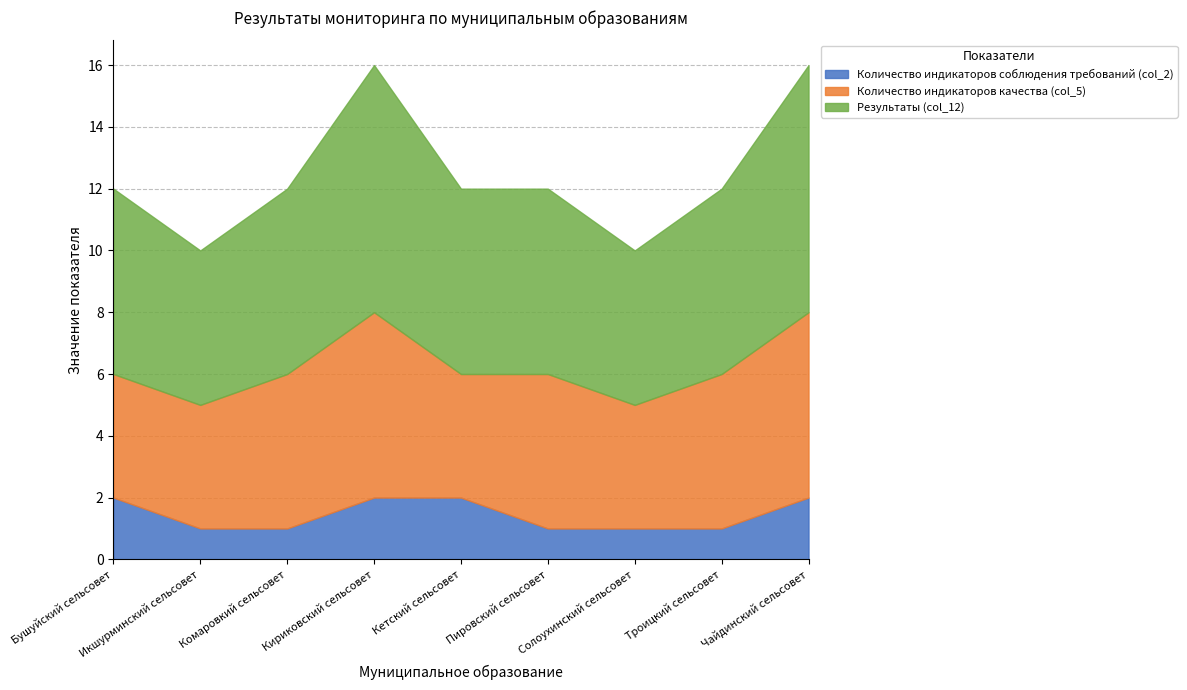

What position from the left is Чайдинский сельсовет?

9